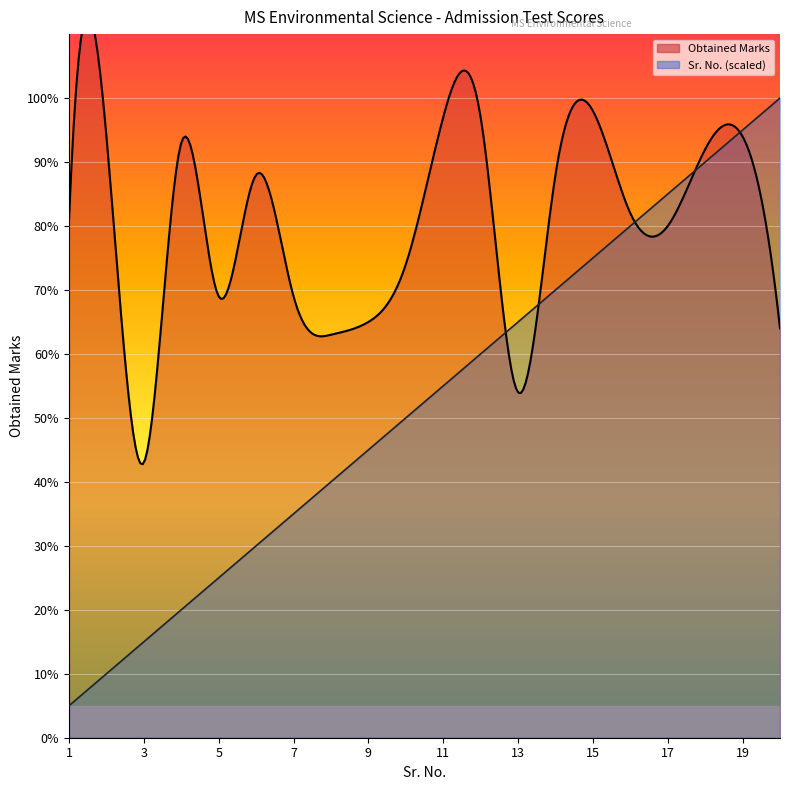

Count the number of data series in this chart.

2